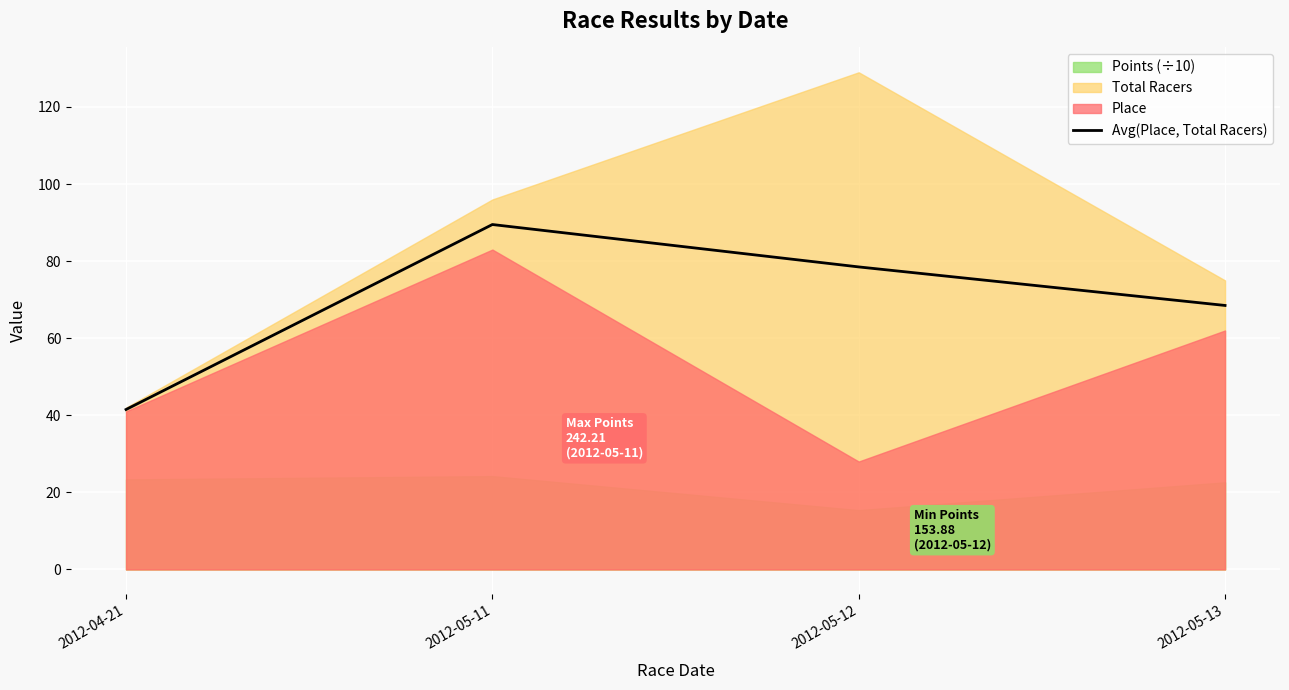

Reading right to left, transcribe all the data shown in this chart.

2012-05-13=68.5	2012-05-12=78.5	2012-05-11=89.5	2012-04-21=41.5